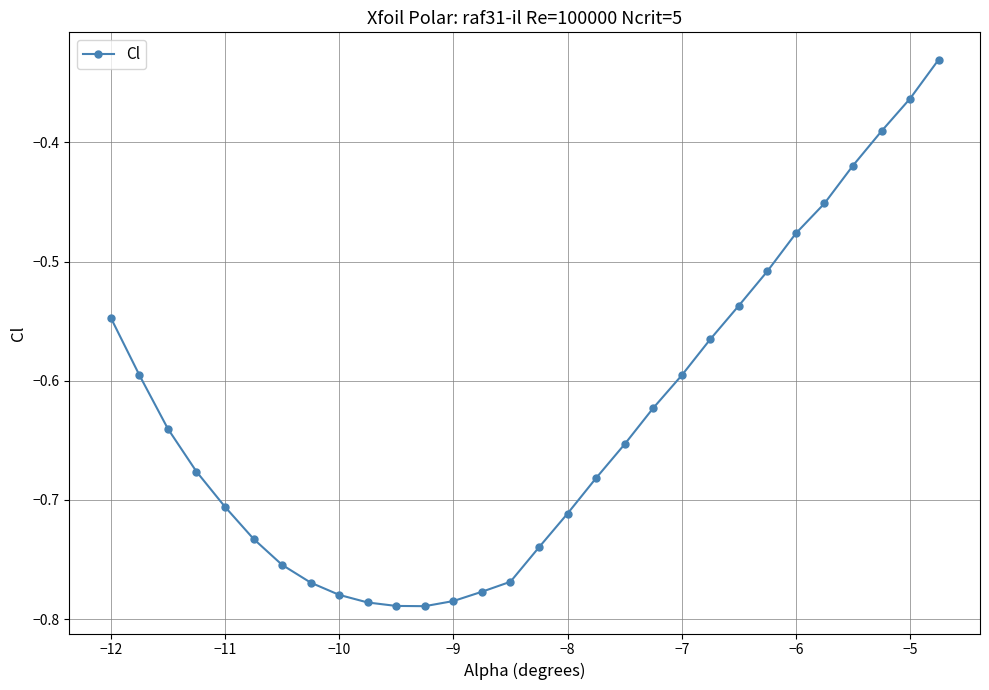

What is the sum of all values?

-18.9